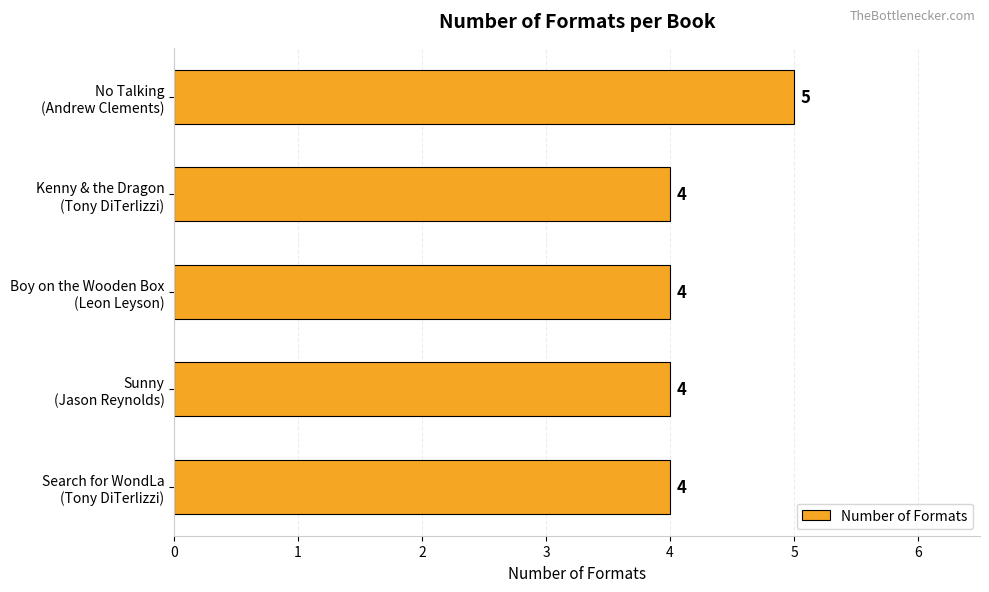

Are the bars grouped side by side (vs. stacked)?

No